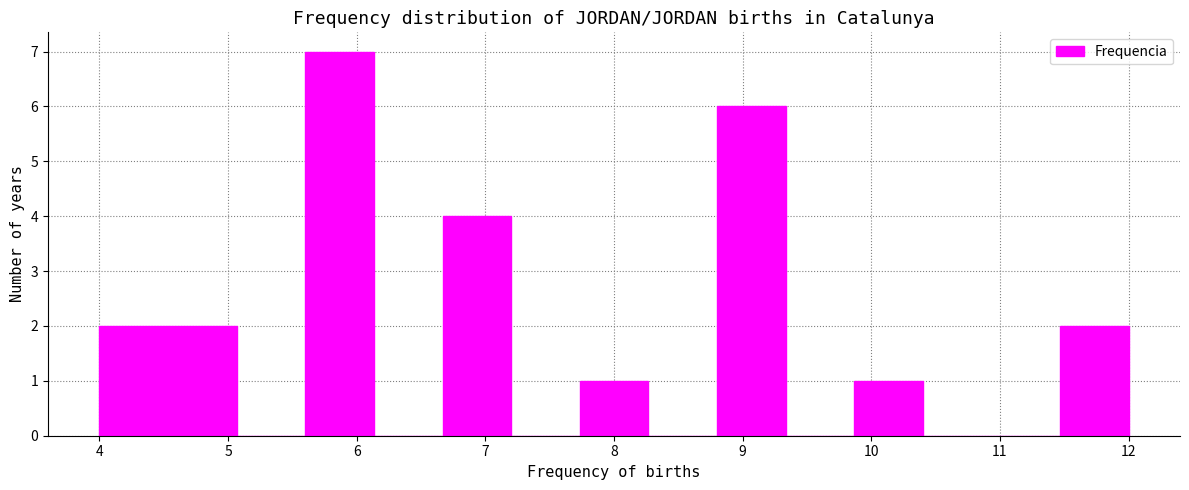

Which range on the x-axis has the tallest bar?

5.6 to 6.1